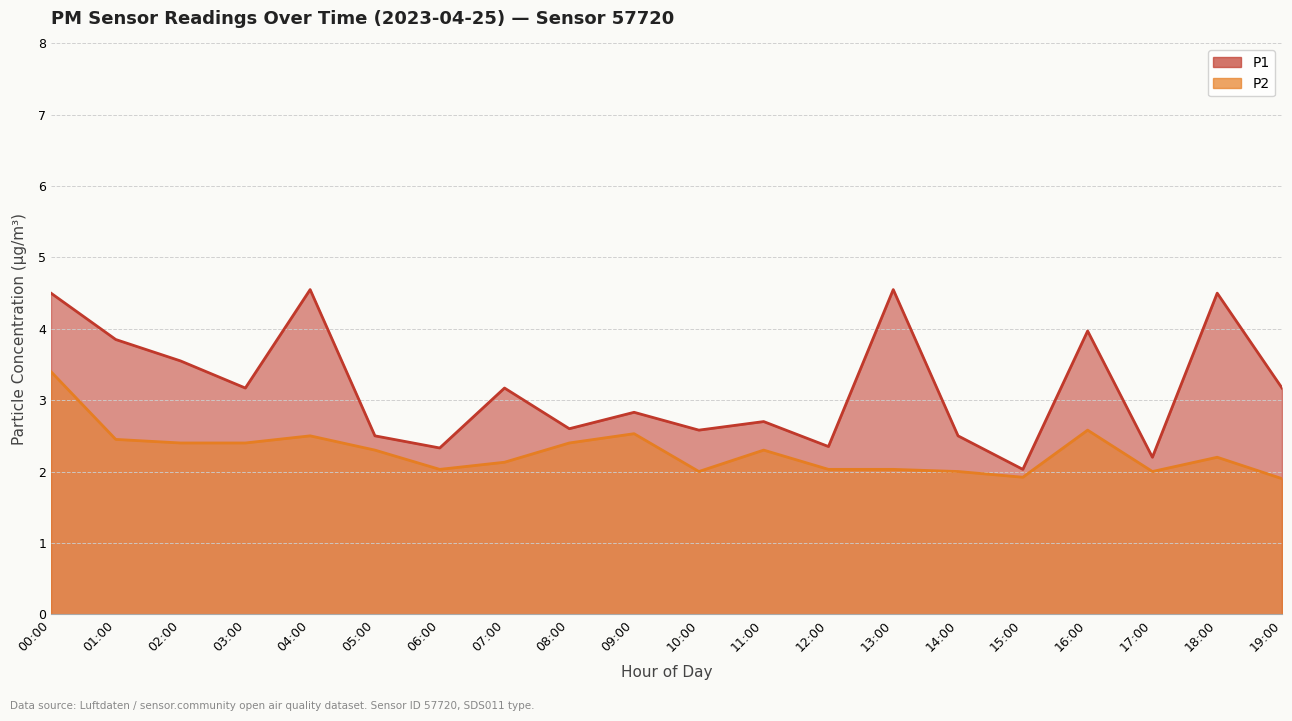

True or false: P1 and P2 cross at least once.

False